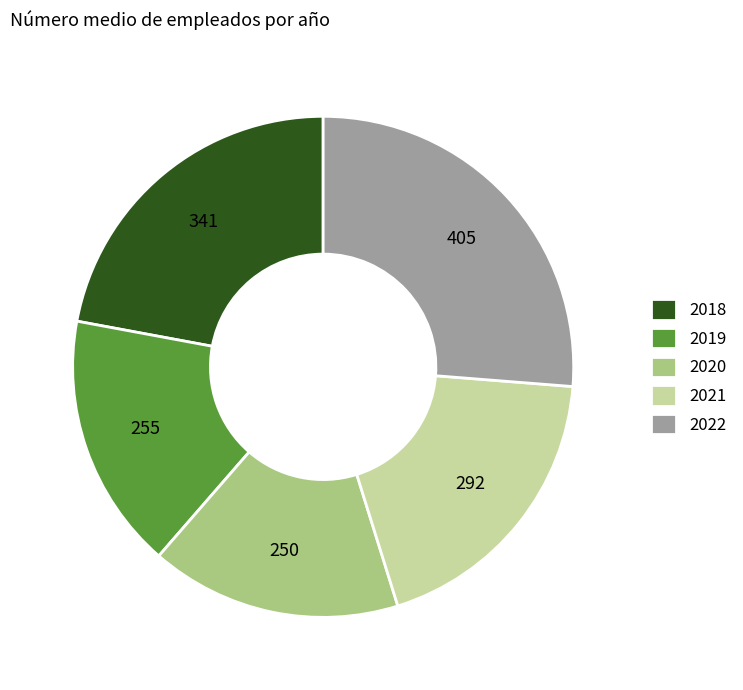

How many slices are in this pie chart?

5